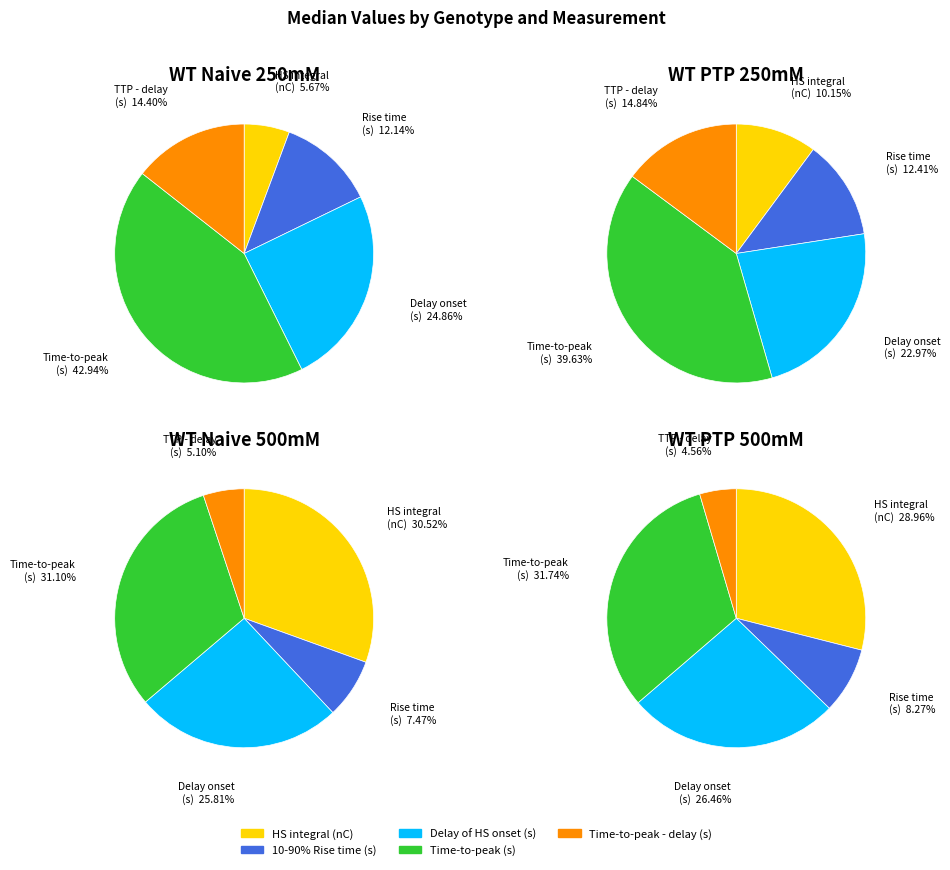

To the nearest percent, what is the average slice percentage?

20%